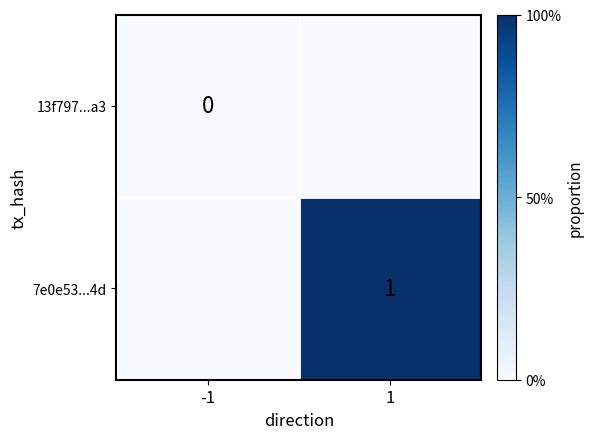

True or false: 7e0e53...4d has a value of 1 at 1.

True